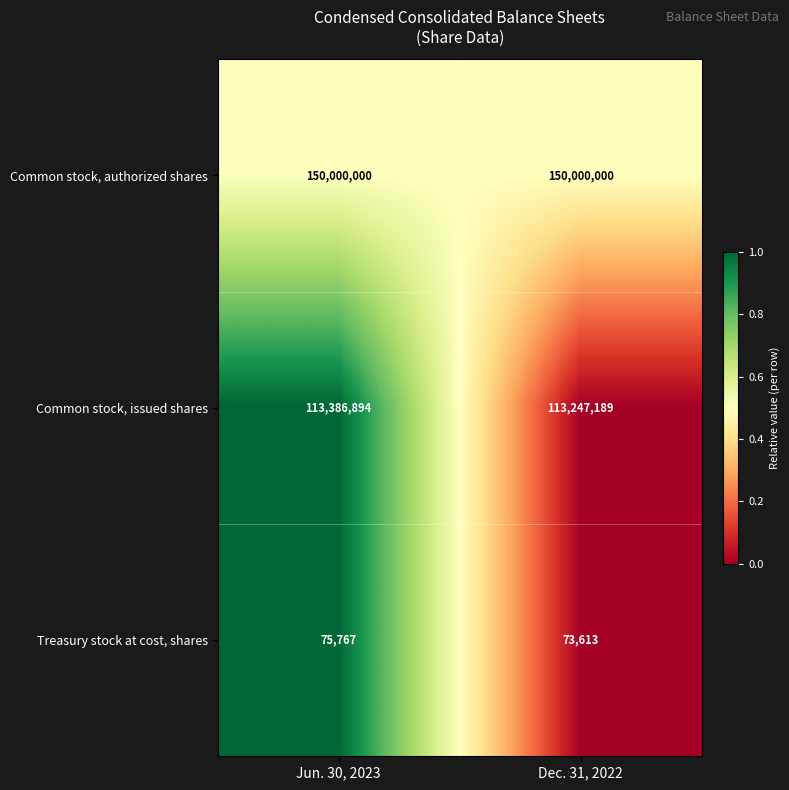

Rank the series at Jun. 30, 2023 from lowest to highest value.

Treasury stock at cost, shares, Common stock, issued shares, Common stock, authorized shares